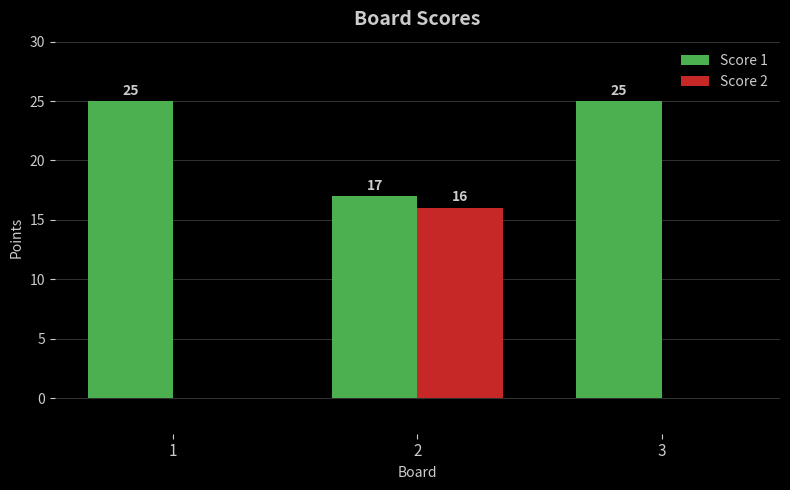

How many Score 2 values are between 0 and 16?

3